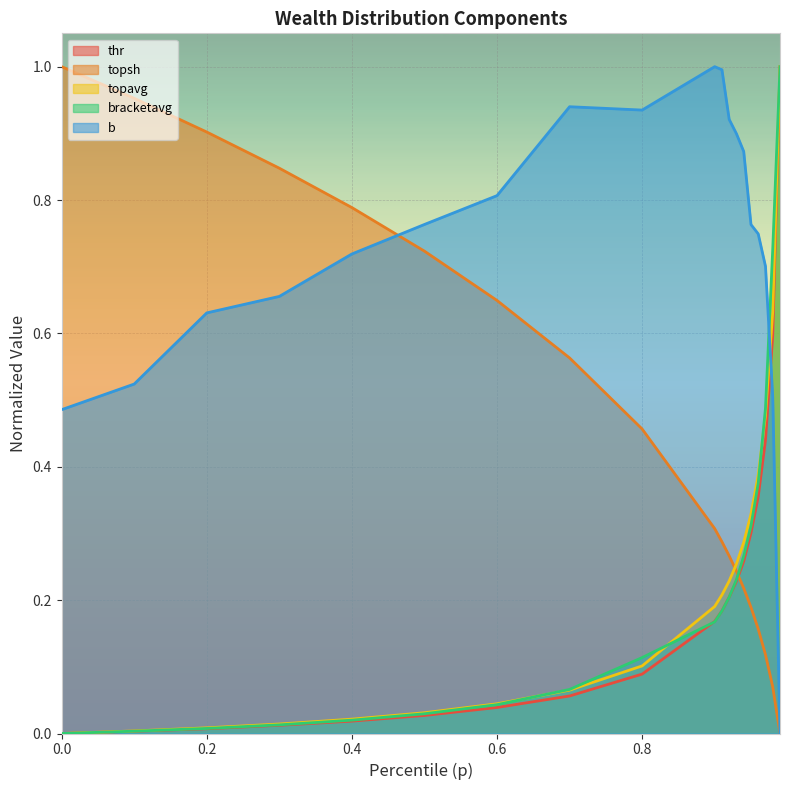

The topavg series shows 0.1 at 0.8. True or false?

True